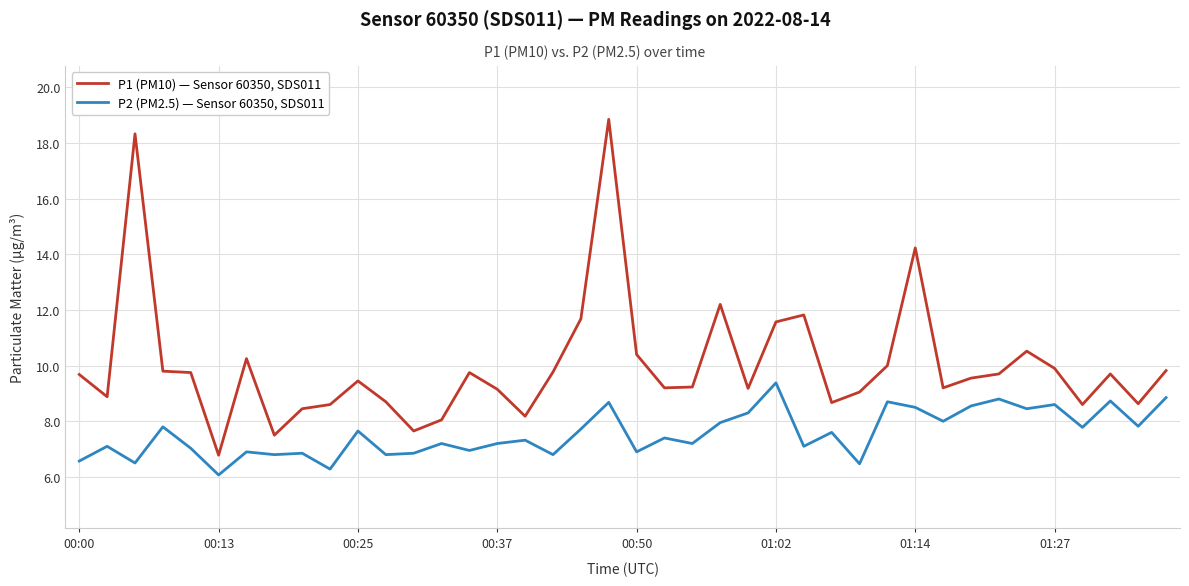

Rank the series by their average value, from highest to lowest.

P1 (PM10) — Sensor 60350, SDS011, P2 (PM2.5) — Sensor 60350, SDS011